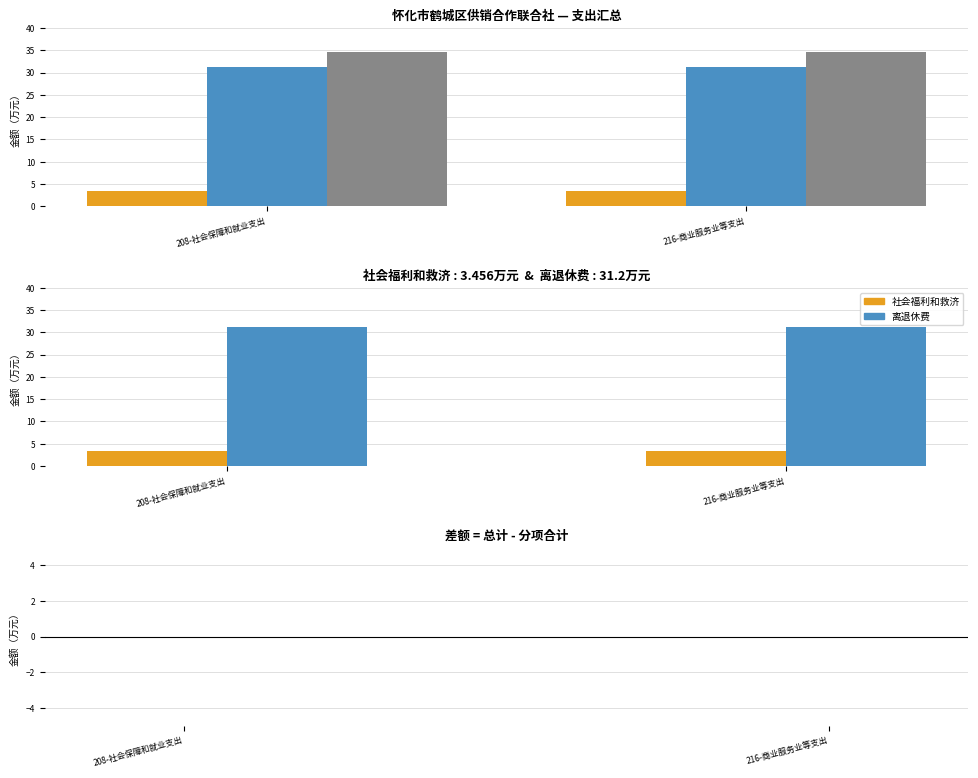

What is the label of the 2nd bar from the left?

216-商业服务业等支出